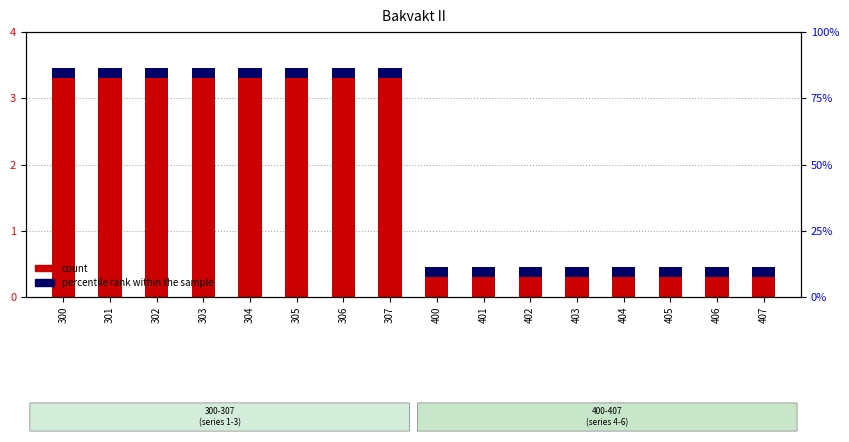

At which category is the sum across all series the highest?

300